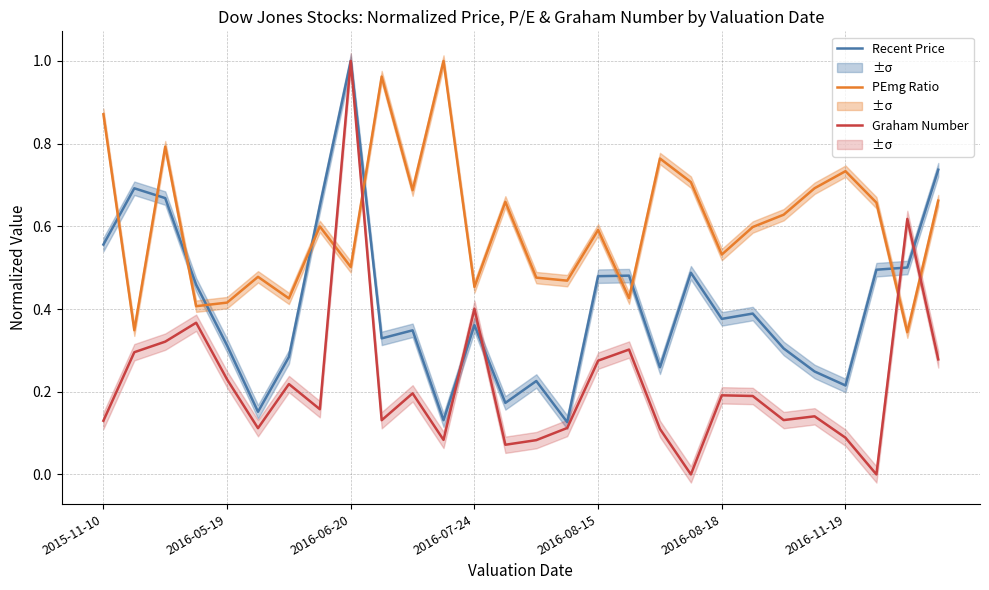

Is it true that PEmg Ratio equals 0.2 at 2016-07-24?

False